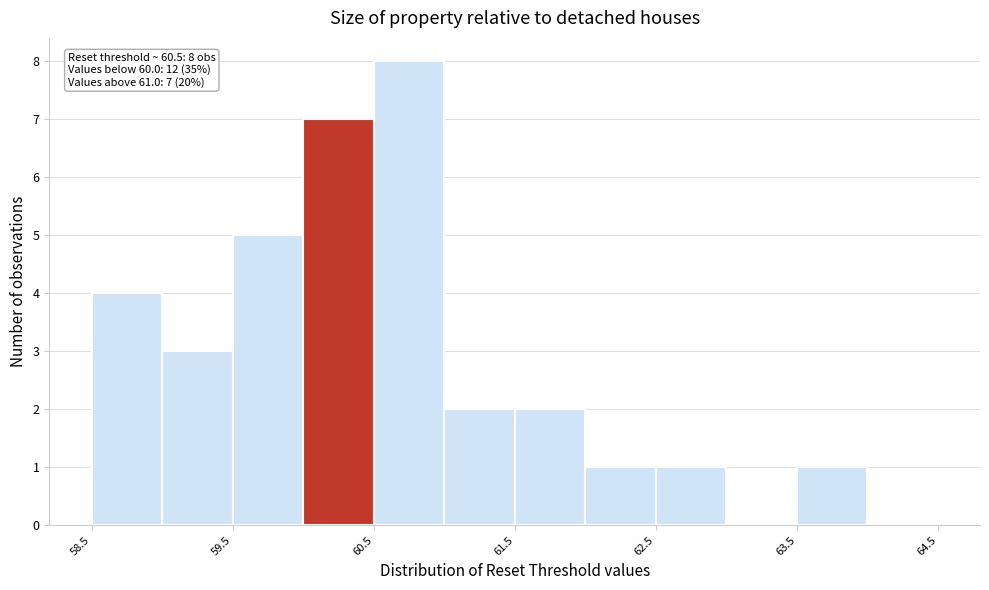

Which range on the x-axis has the tallest bar?

60.5 to 61.0